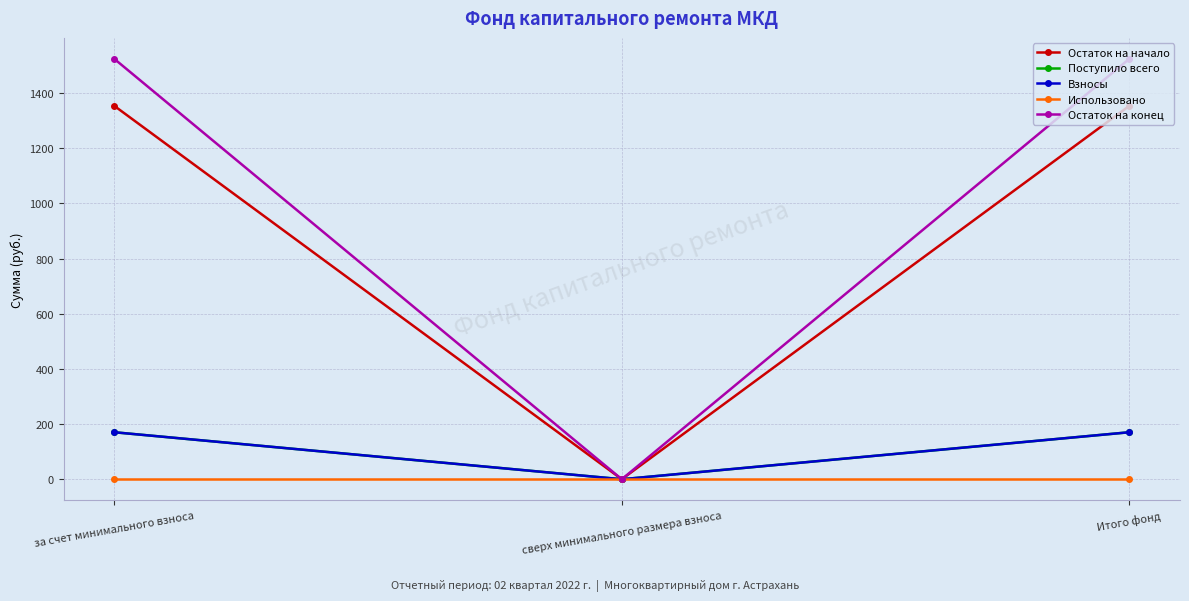

Reading right to left, what are all the values shown in this chart?

Остаток на начало: 1353.2	0.0	1353.2
Поступило всего: 170.3	0.0	170.3
Взносы: 170.3	0.0	170.3
Использовано: 0.0	0.0	0.0
Остаток на конец: 1523.5	0.0	1523.5